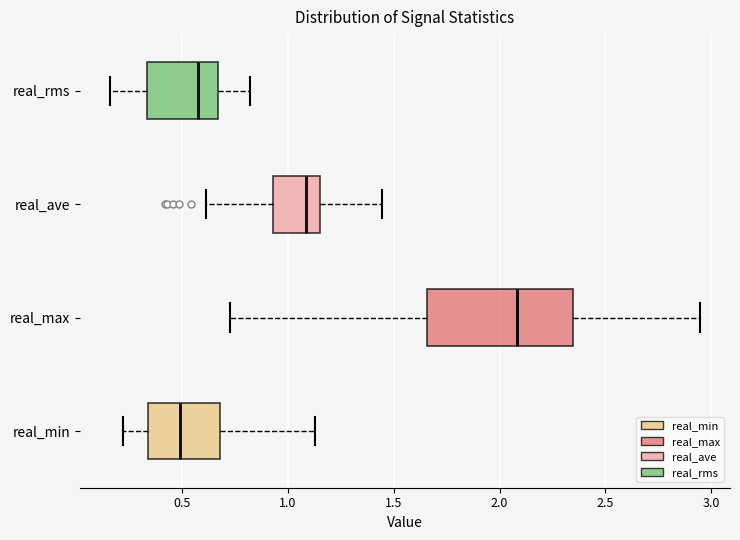

Which box is the widest, from its left edge to its right edge?

real_max